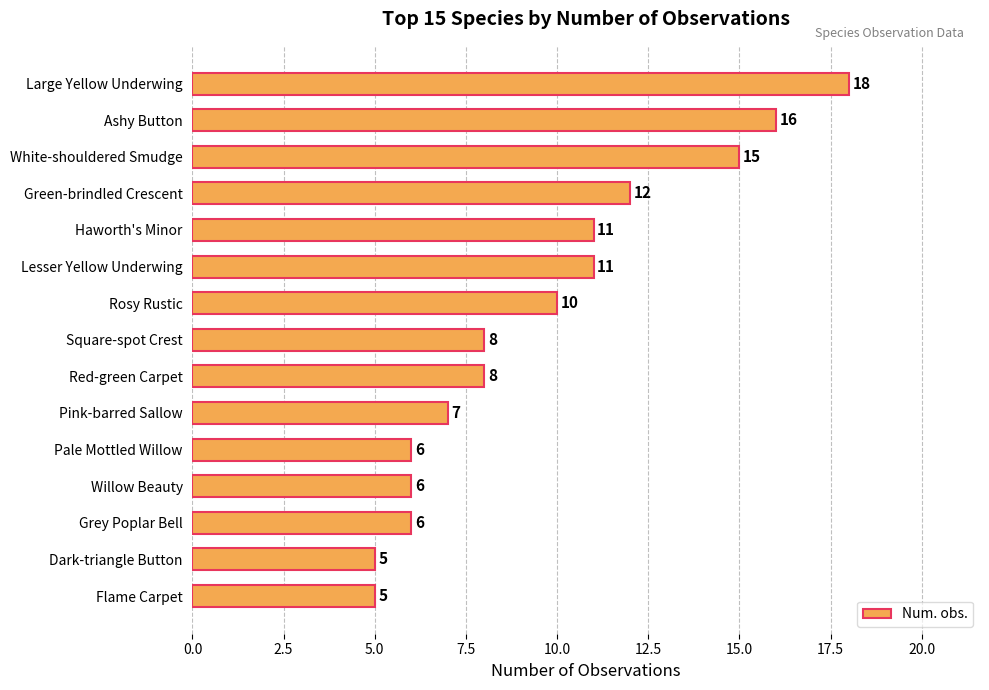

True or false: the data shows 12 at Green-brindled Crescent.

True